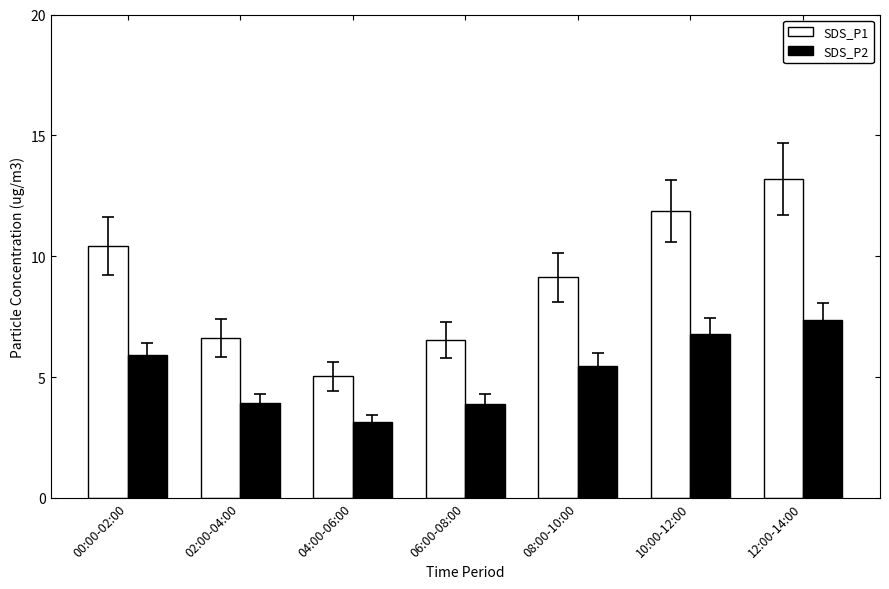

What is the difference between the second highest and minimum values in the SDS_P2 series?

3.6